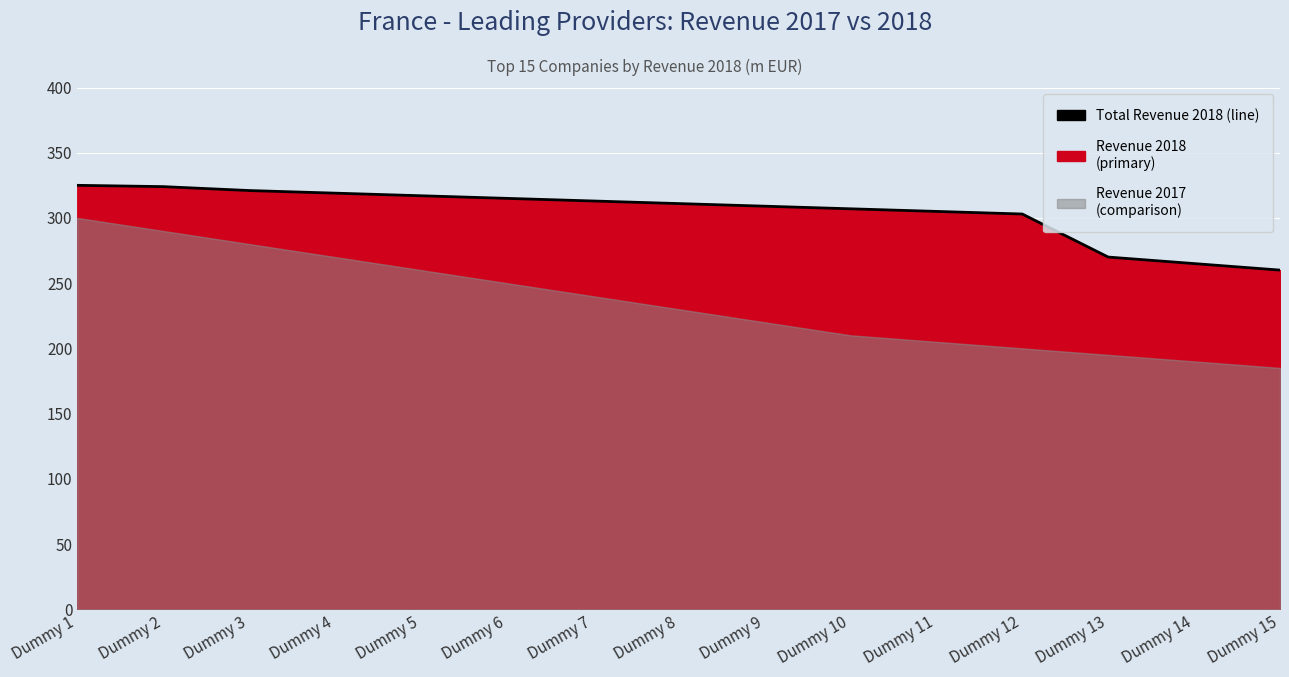

The chart shows a value of 315 at Dummy 6. True or false?

True